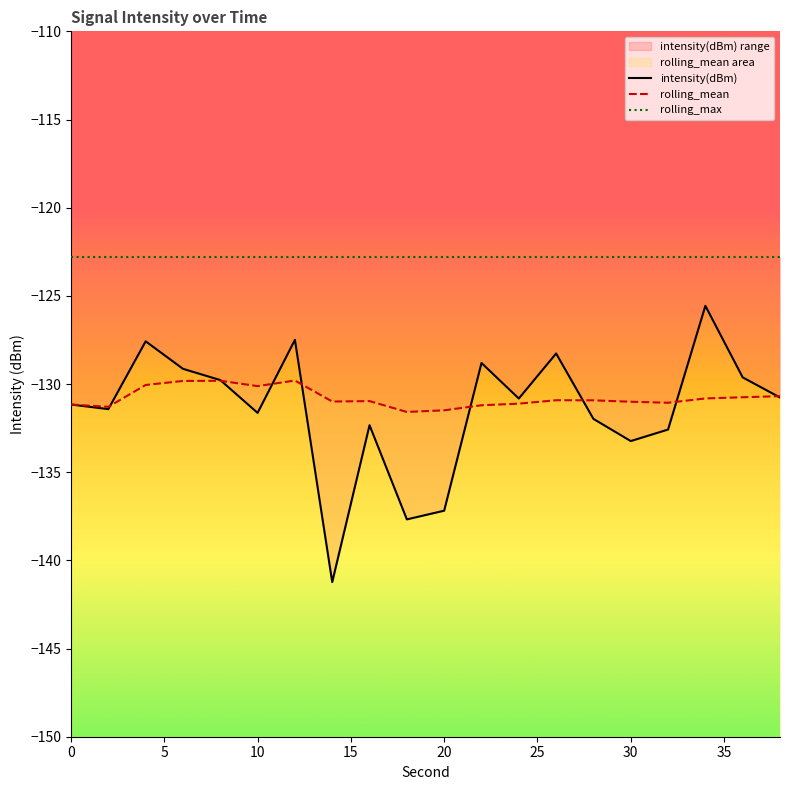

What is the difference between the maximum and minimum values in the rolling_mean series?

1.8